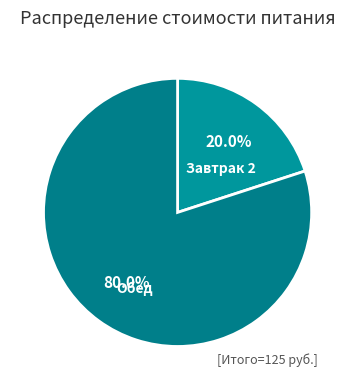

Do Обед and Завтрак 2 together represent more than half of the pie?

Yes